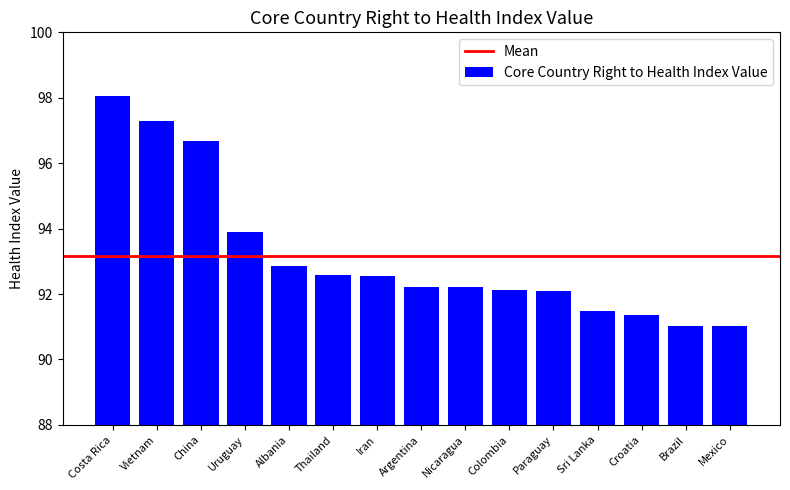

What is the smallest value displayed?

91.0